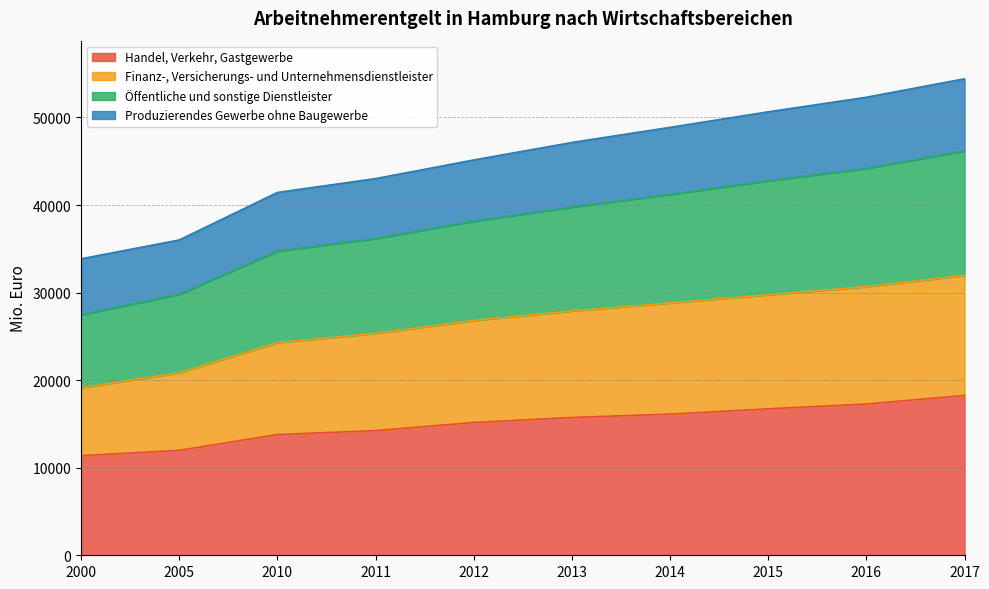

True or false: Öffentliche und sonstige Dienstleister and Finanz-, Versicherungs- und Unternehmensdienstleister cross at least once.

False